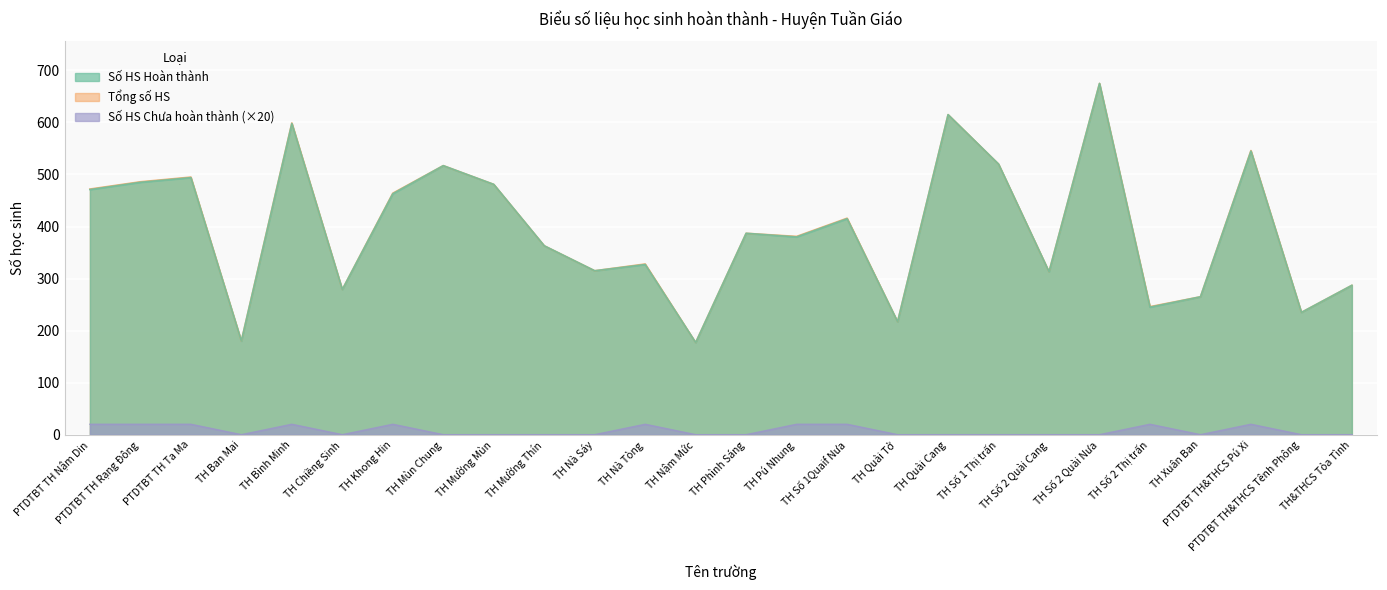

Which series has the largest total across all categories?

Tổng số HS